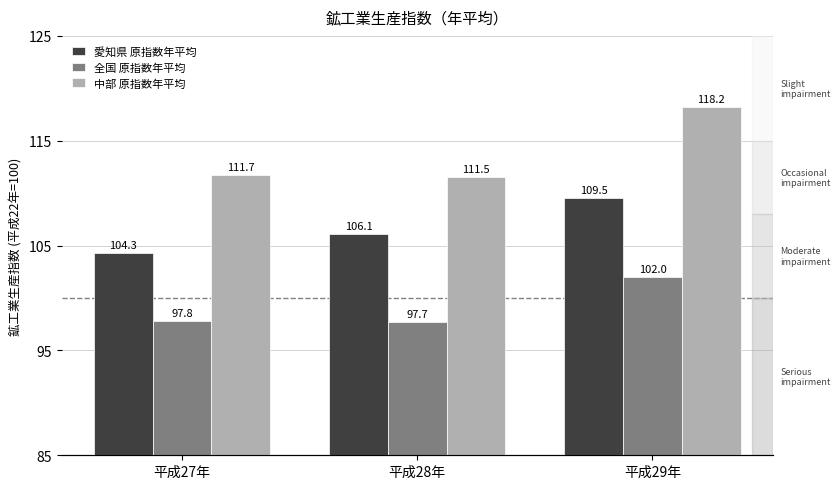

Are the bars grouped side by side (vs. stacked)?

Yes